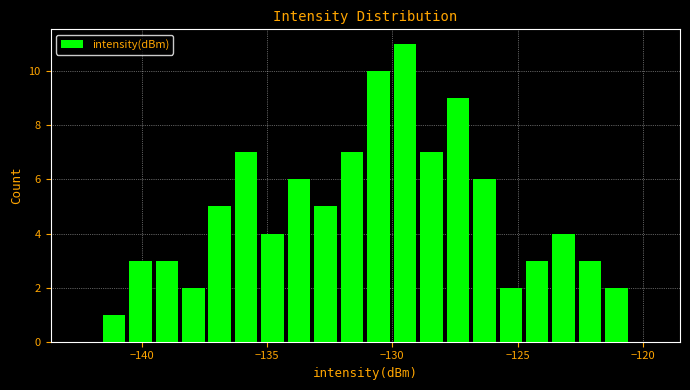

Around what value on the x-axis is the tallest bar? Give the approximate position of its centre, as read against the axis.

-129.5